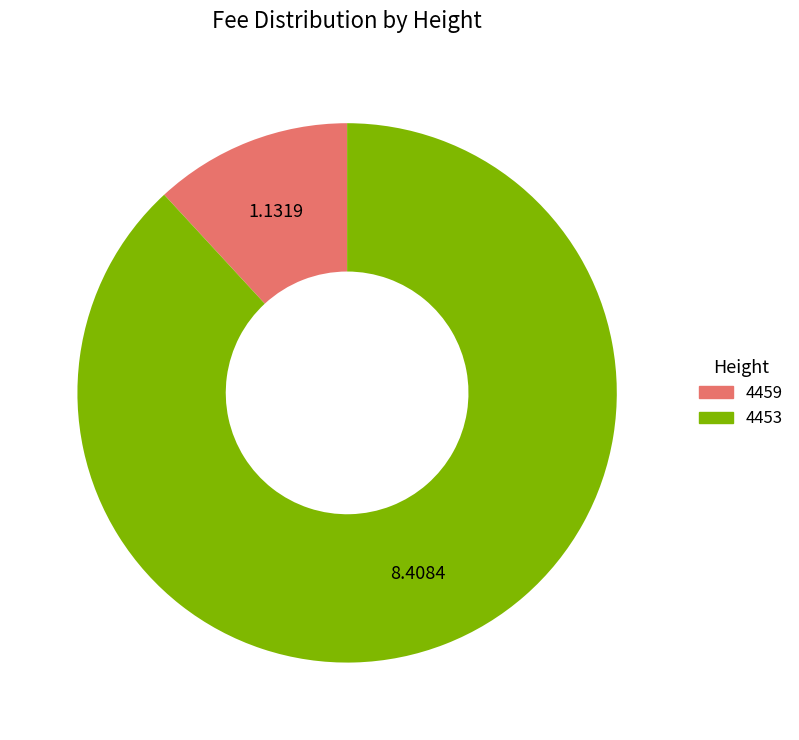

Which slice is the largest?

4453